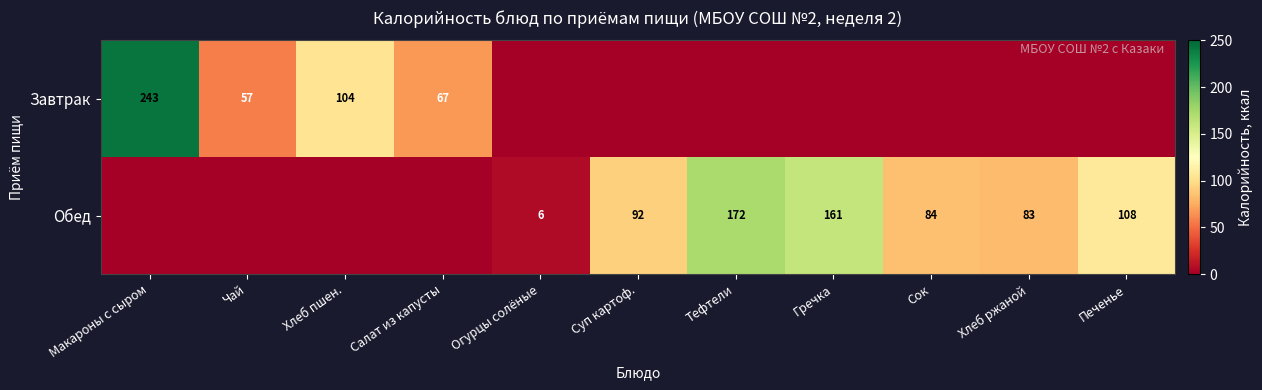

True or false: Обед has a value of 172 at Тефтели.

True